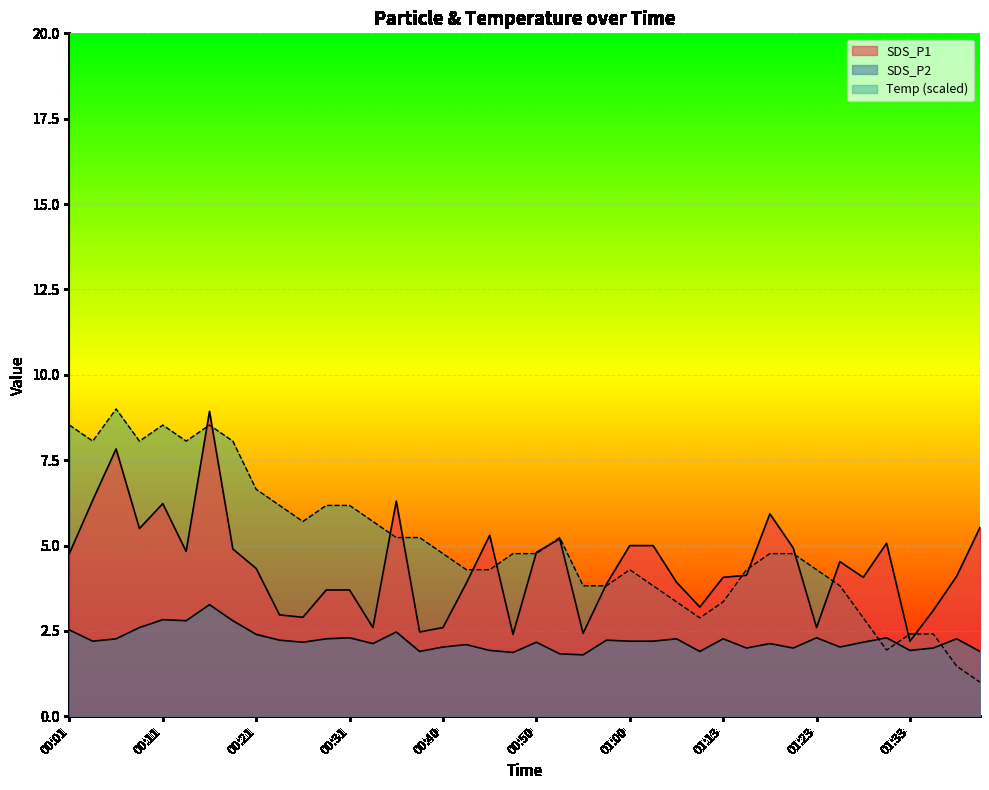

Between 00:33 and 00:01, which is larger?

00:01